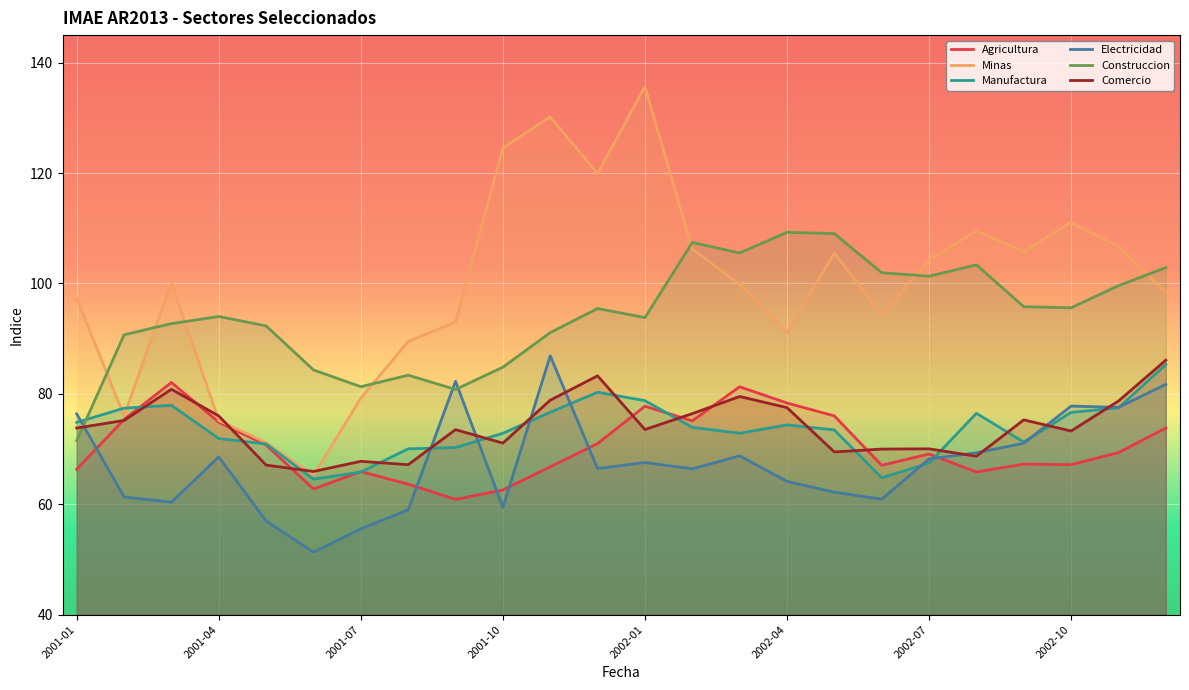

How many lines are shown in the chart?

6